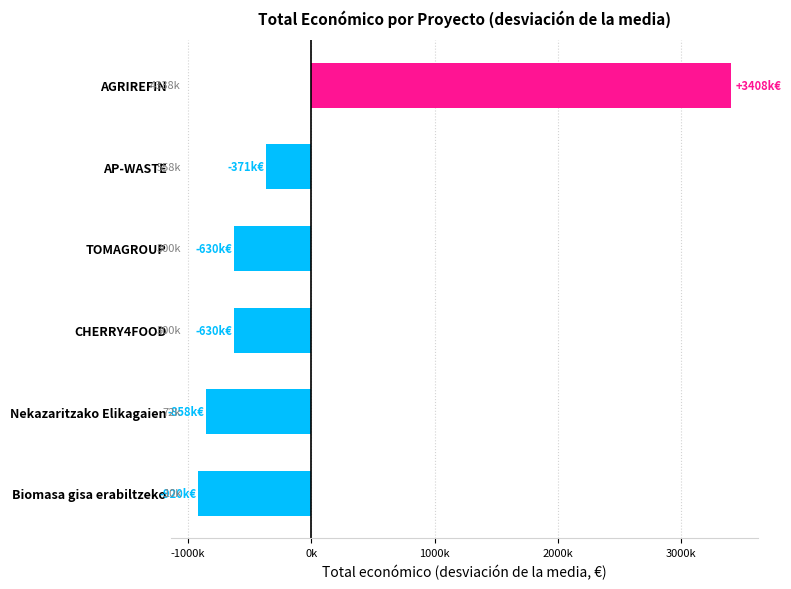

Are the bars horizontal?

Yes